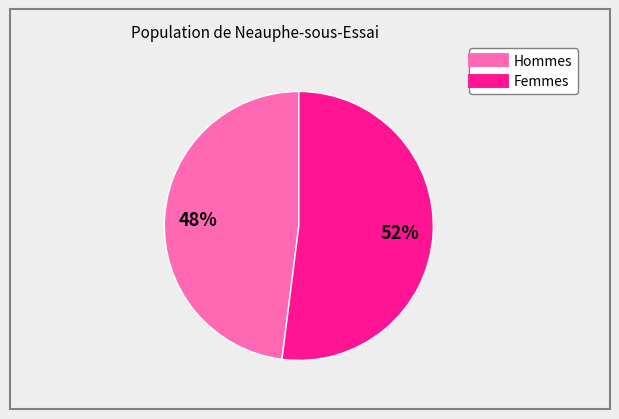

To the nearest percent, what is the average slice percentage?

50%